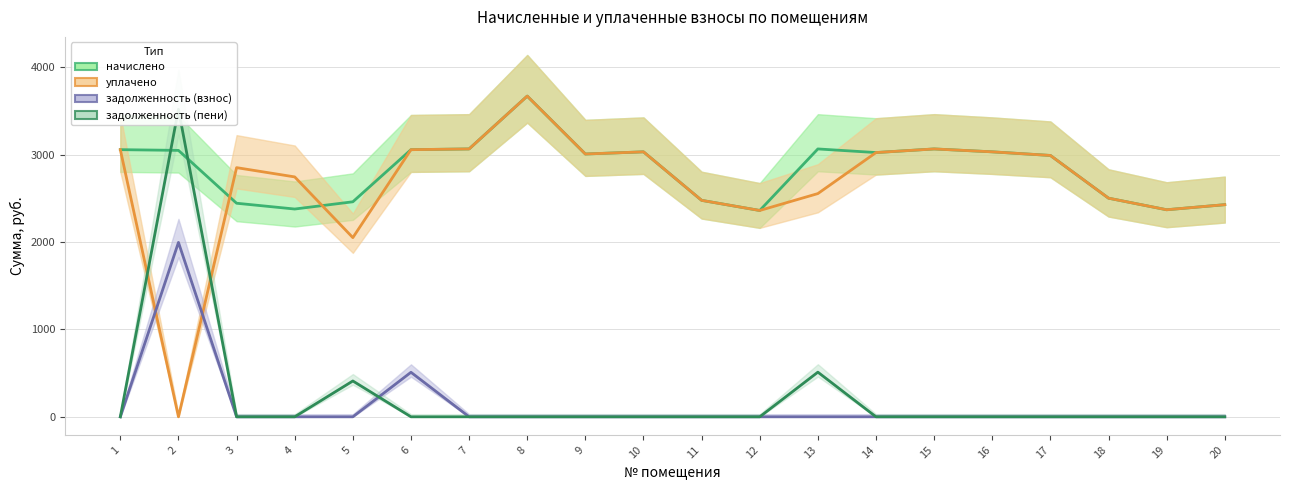

How many intersections are there between задолженность (пени) and уплачено?

2